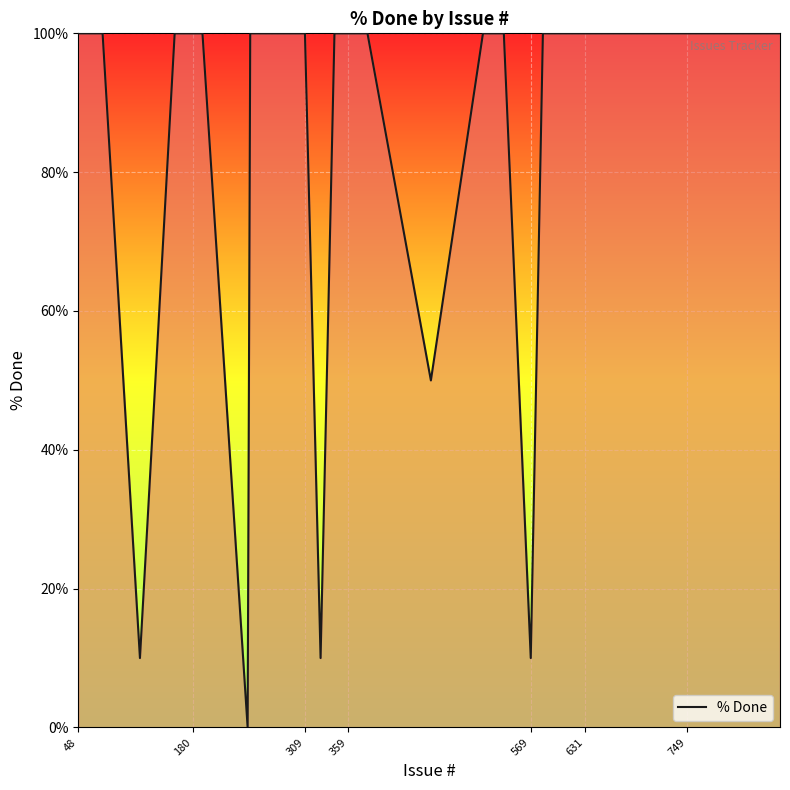

What is the difference between the maximum and minimum values?

100